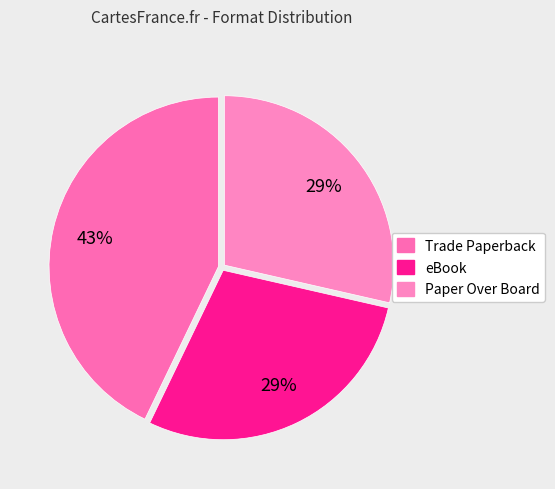

How many slices are in this pie chart?

3